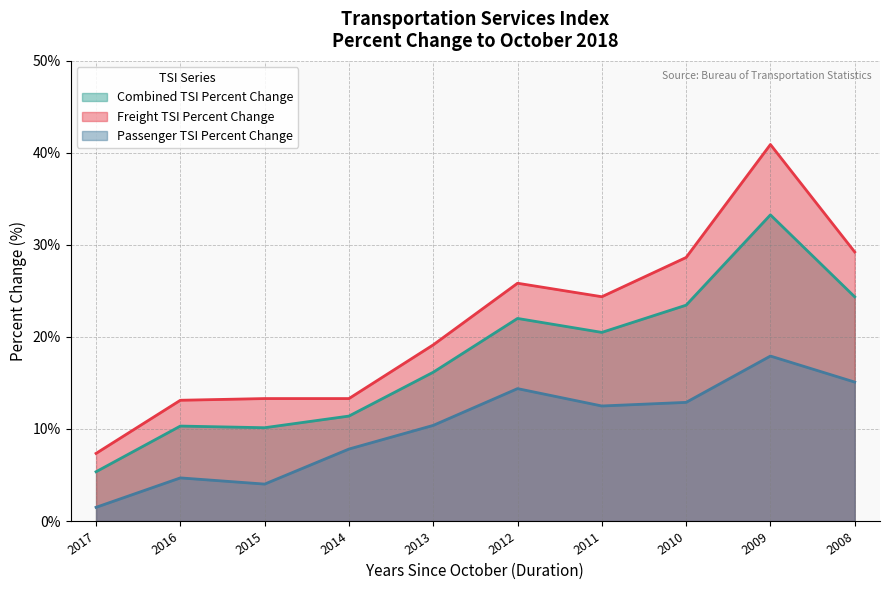

What is the value of the Passenger TSI Percent Change point at the 7th from the left?

12.5